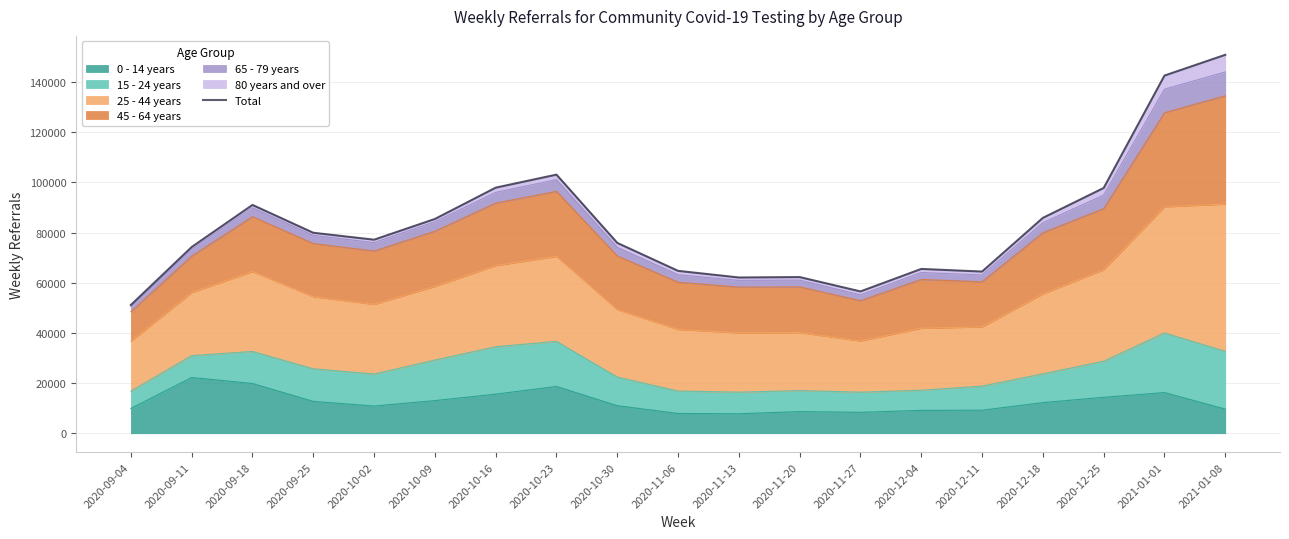

How many interior local valleys (lower than both neighbors) does the data have?

4